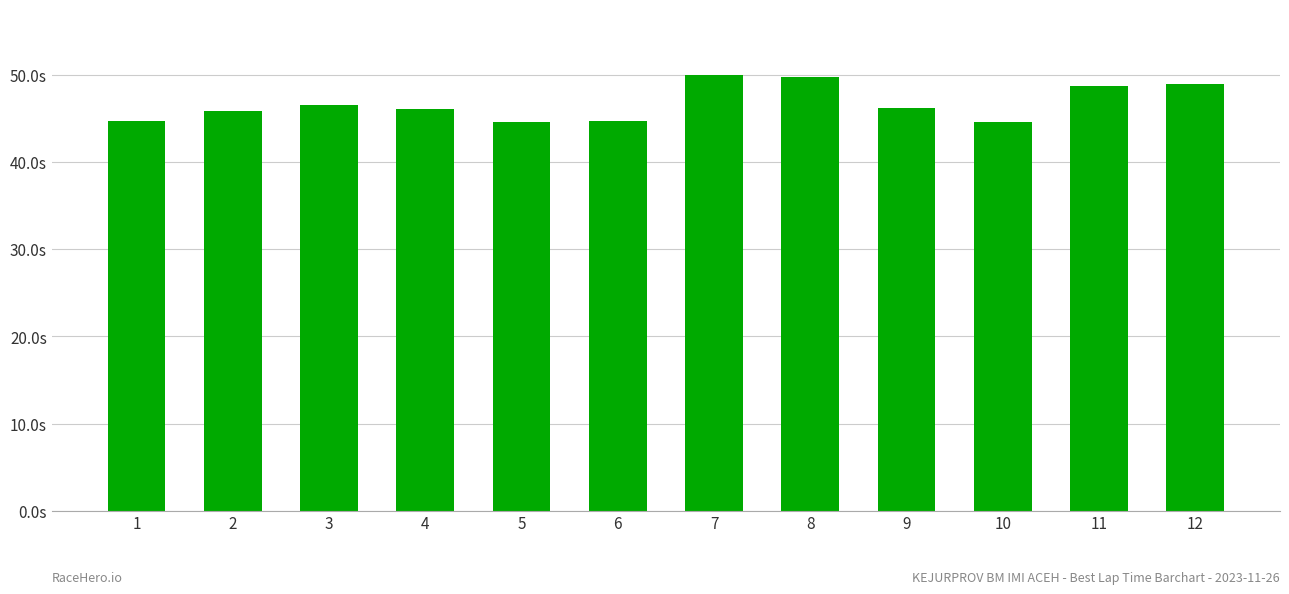

Rank the categories by value from highest to lowest.

7, 8, 12, 11, 3, 9, 4, 2, 1, 6, 10, 5